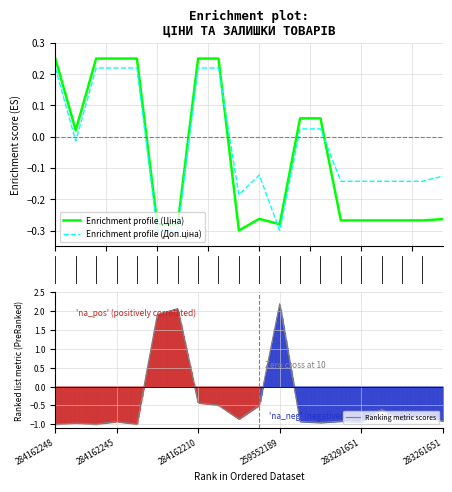

What is the maximum value for Ranking metric scores?

2.2